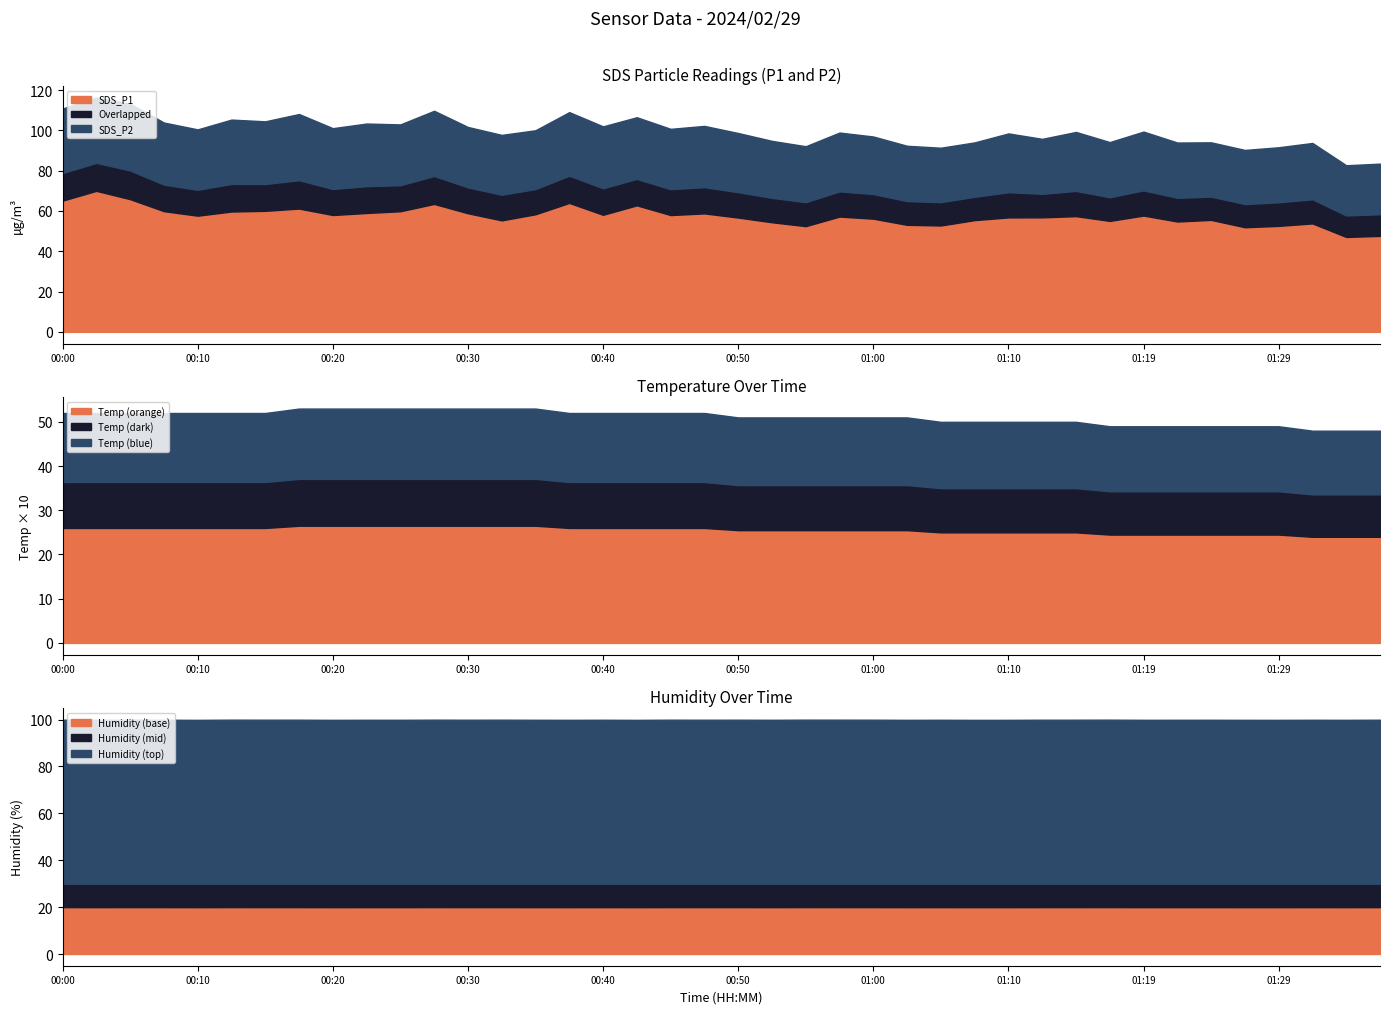

Reading right to left, transcribe all the data shown in this chart.

SDS_P1: 47.6	47.1	53.8	52.6	51.9	55.6	54.8	57.7	55.1	57.4	56.8	56.8	55.5	52.8	53.1	56.2	57.2	52.5	54.4	56.7	58.8	58.0	62.8	58.1	64.0	58.4	55.3	58.9	63.5	59.9	59.0	58.0	61.2	60.1	59.7	57.7	59.9	65.9	70.0	65.1
SDS_P2: 35.9	35.6	39.9	39.0	38.4	38.5	39.2	41.7	39.1	41.8	39.0	41.7	38.6	38.6	39.2	40.8	41.7	39.7	40.4	42.0	43.4	42.8	43.7	43.9	45.1	41.7	42.4	42.8	46.2	43.1	44.4	43.1	46.9	44.4	45.6	42.8	44.0	47.4	46.3	45.7
Temp: 4.8	4.8	4.8	4.9	4.9	4.9	4.9	4.9	4.9	5.0	5.0	5.0	5.0	5.0	5.1	5.1	5.1	5.1	5.1	5.1	5.2	5.2	5.2	5.2	5.2	5.3	5.3	5.3	5.3	5.3	5.3	5.3	5.3	5.2	5.2	5.2	5.2	5.2	5.2	5.2
Humidity: 99.9	99.9	99.9	99.9	99.9	99.9	99.9	99.9	99.9	99.9	99.9	99.9	99.9	99.9	99.9	99.9	99.9	99.9	99.9	99.9	99.9	99.9	99.9	99.9	99.9	99.9	99.9	99.9	99.9	99.9	99.9	99.9	99.9	99.9	99.9	99.9	99.9	99.9	99.9	99.9